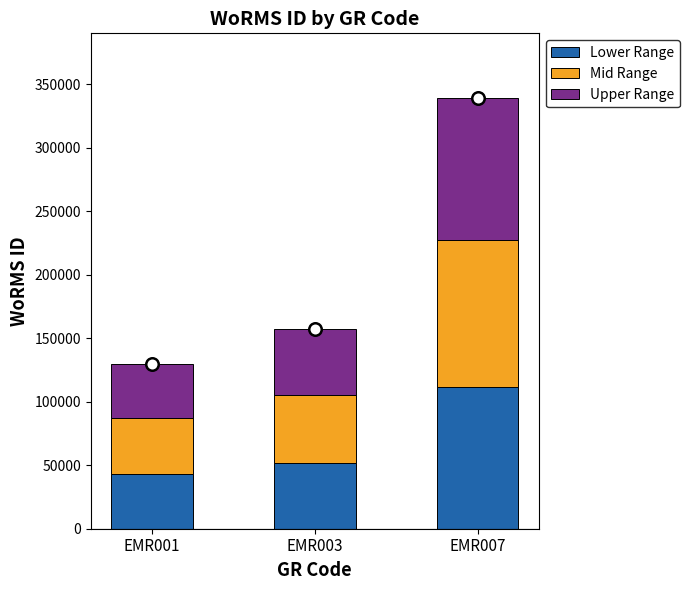

At which category is the sum across all series the highest?

EMR007